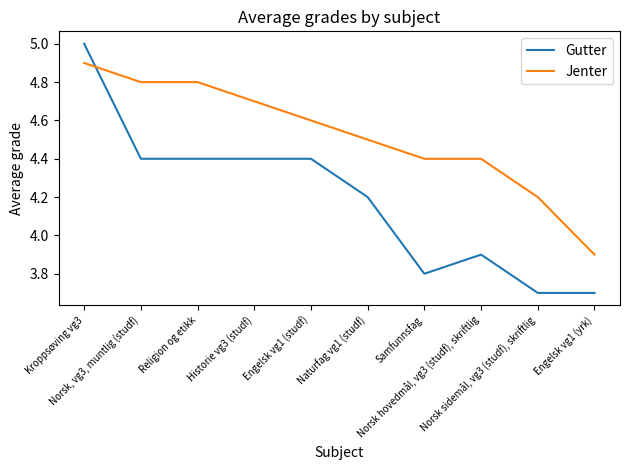

Reading left to right, transcribe all the data shown in this chart.

Gutter: 5.0	4.4	4.4	4.4	4.4	4.2	3.8	3.9	3.7	3.7
Jenter: 4.9	4.8	4.8	4.7	4.6	4.5	4.4	4.4	4.2	3.9